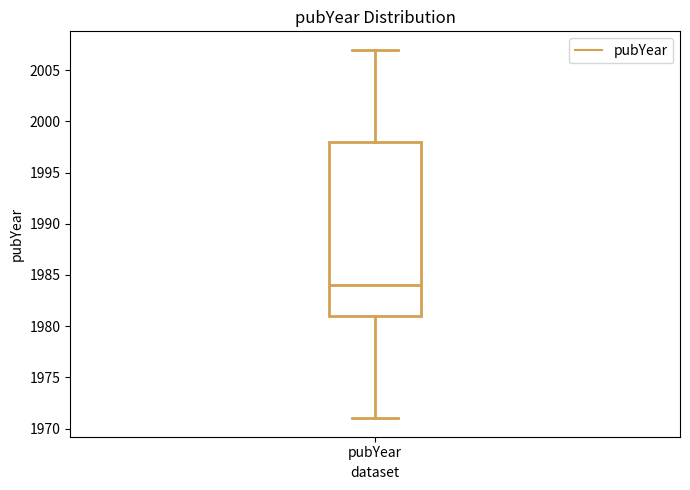

Read this box plot against the y-axis: the position of the median line, the range covered by the box, and the ends of both whiskers. The values are not printed on the chart, so give them approximately, as read against the axis.

median 1984, box 1981 to 1998, whiskers 1971 to 2007